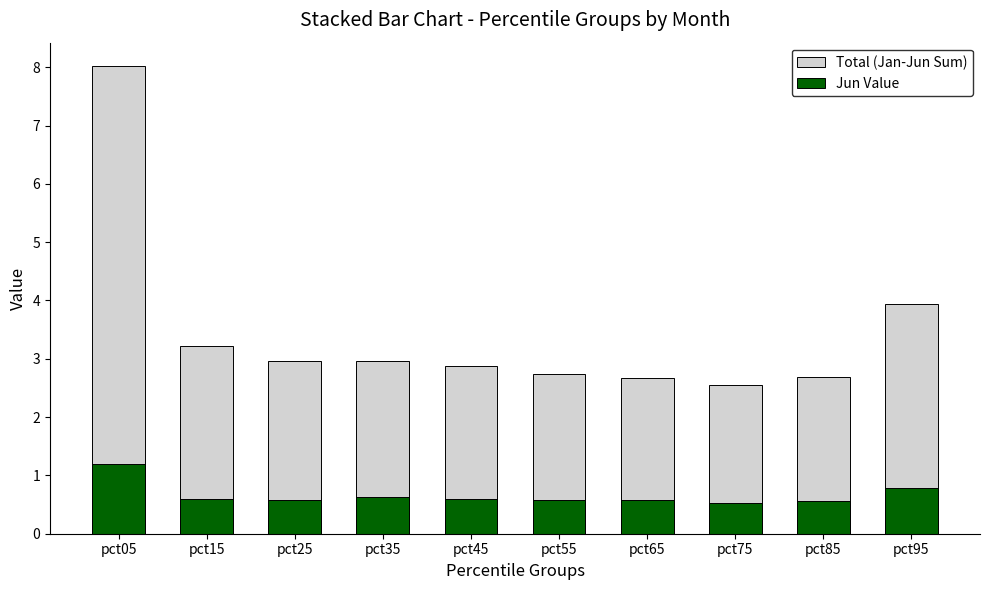

What is the difference between the second highest and second lowest values in the Jun Value series?

0.2